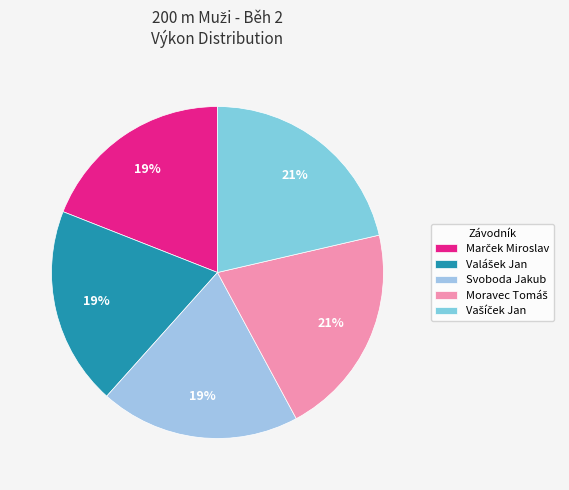

Rank the categories by value from lowest to highest.

Marček Miroslav, Valášek Jan, Svoboda Jakub, Moravec Tomáš, Vašíček Jan